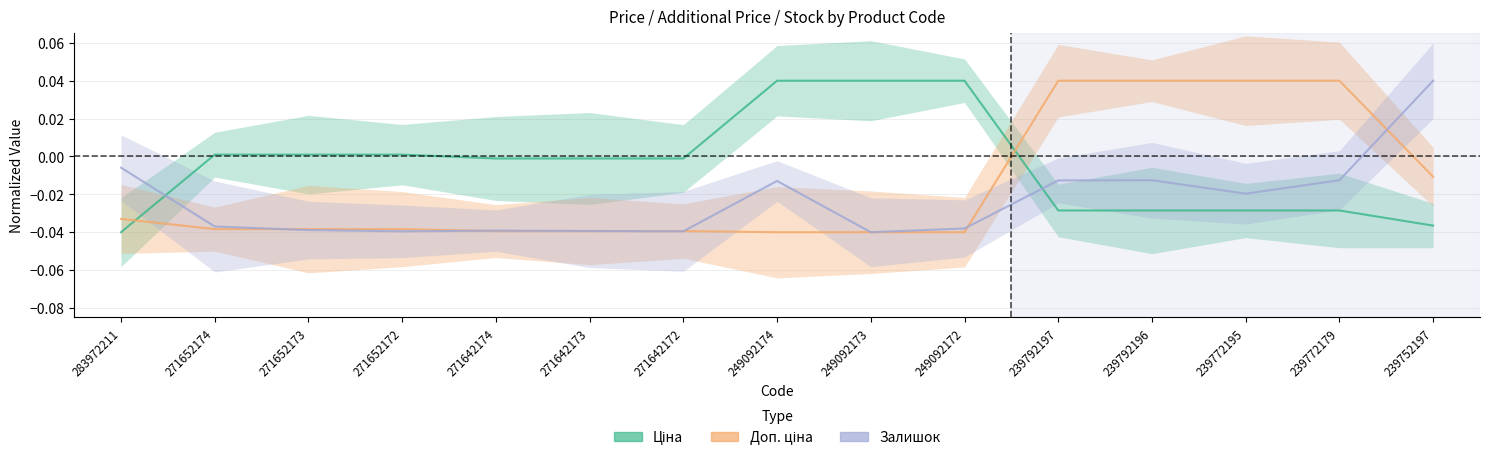

How many distinct data groups are displayed?

3